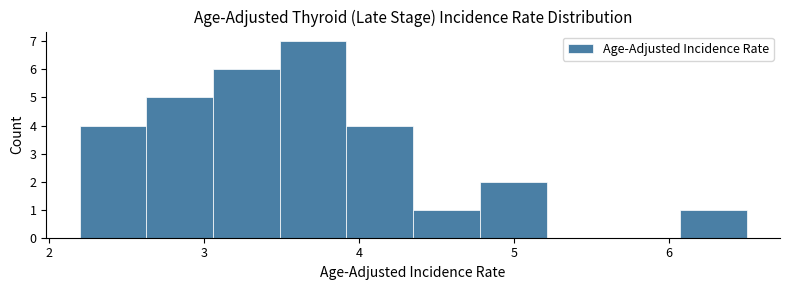

Reading left to right, transcribe this chart: for each bar, give the range it covers on the x-axis and its height. Neither the bar edges nor the heights are printed on the chart, so give them approximately, as read against the axes.

2.20 to 2.63: 4
2.63 to 3.06: 5
3.06 to 3.49: 6
3.49 to 3.92: 7
3.92 to 4.35: 4
4.35 to 4.78: 1
4.78 to 5.21: 2
5.21 to 5.64: 0
5.64 to 6.07: 0
6.07 to 6.50: 1